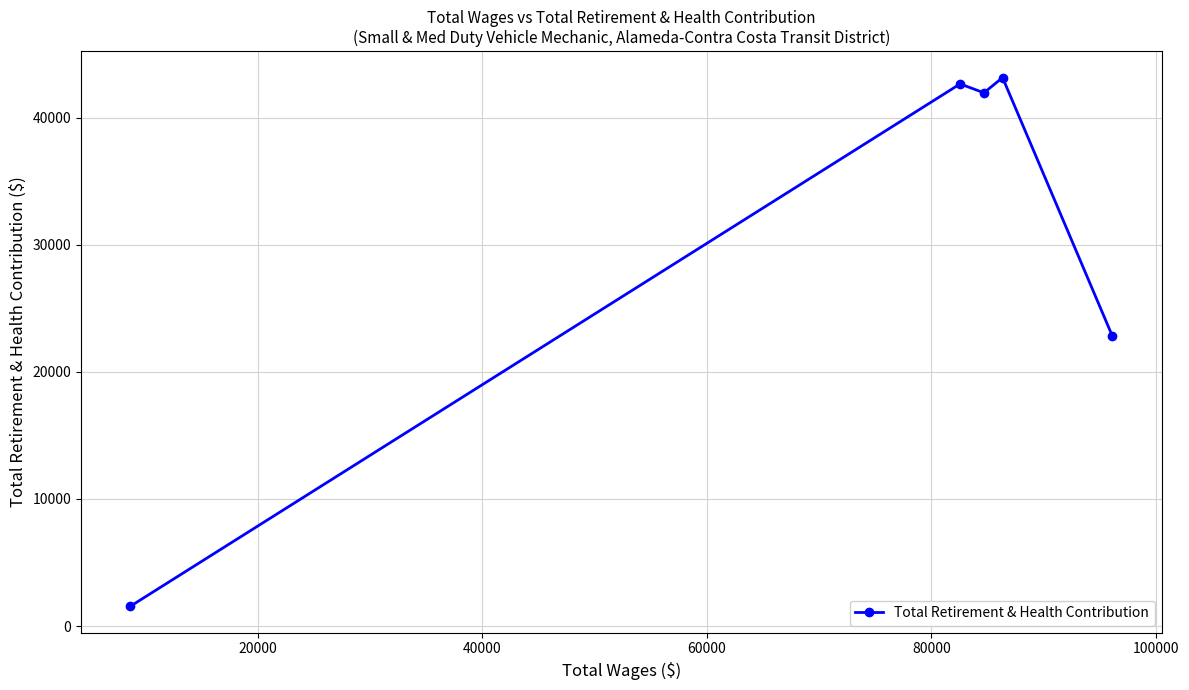

What is the difference between the second highest and minimum values?

41098